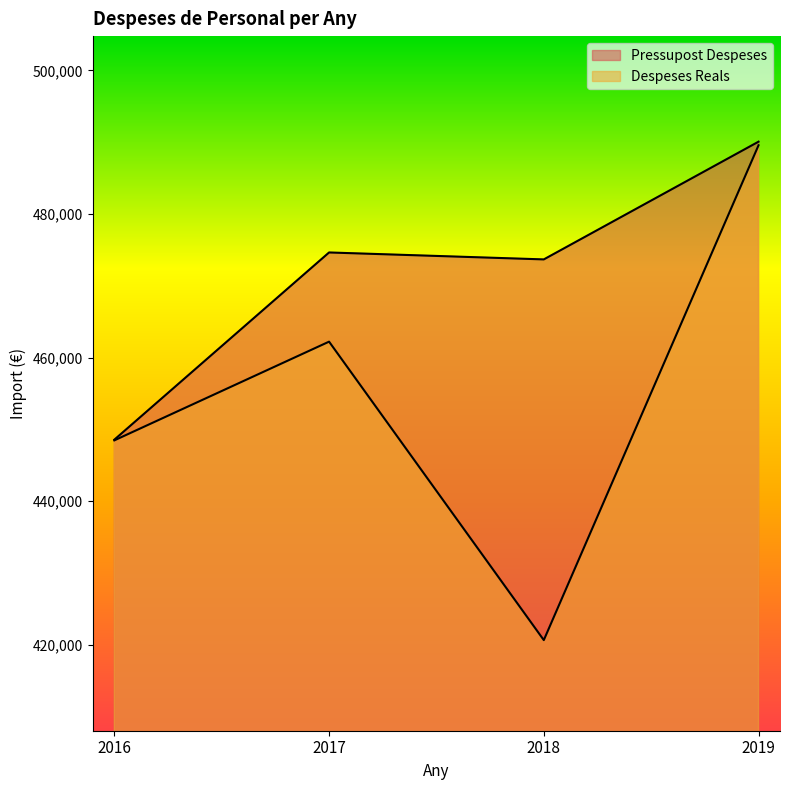

Does the chart have visible grid lines?

No